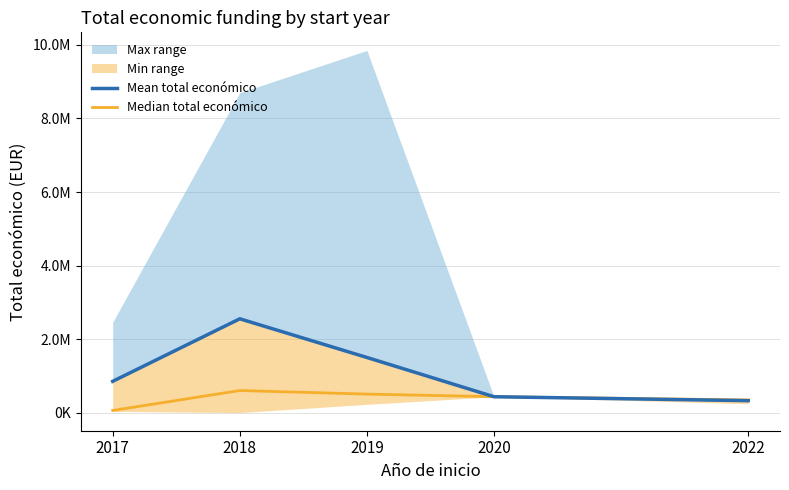

Reading left to right, what are all the values shown in this chart?

Mean total económico: 857589.7	2556835.9	1505963.3	439594.0	332533.3
Median total económico: 66125.0	607674.0	511047.0	439594.0	352350.0